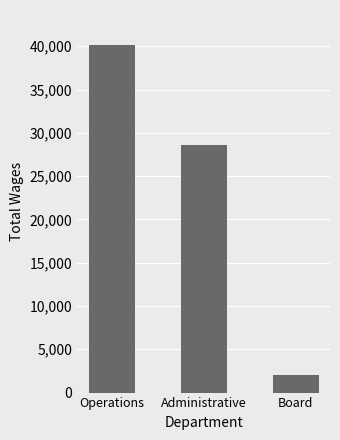

Rank the categories by value from lowest to highest.

Board, Administrative, Operations